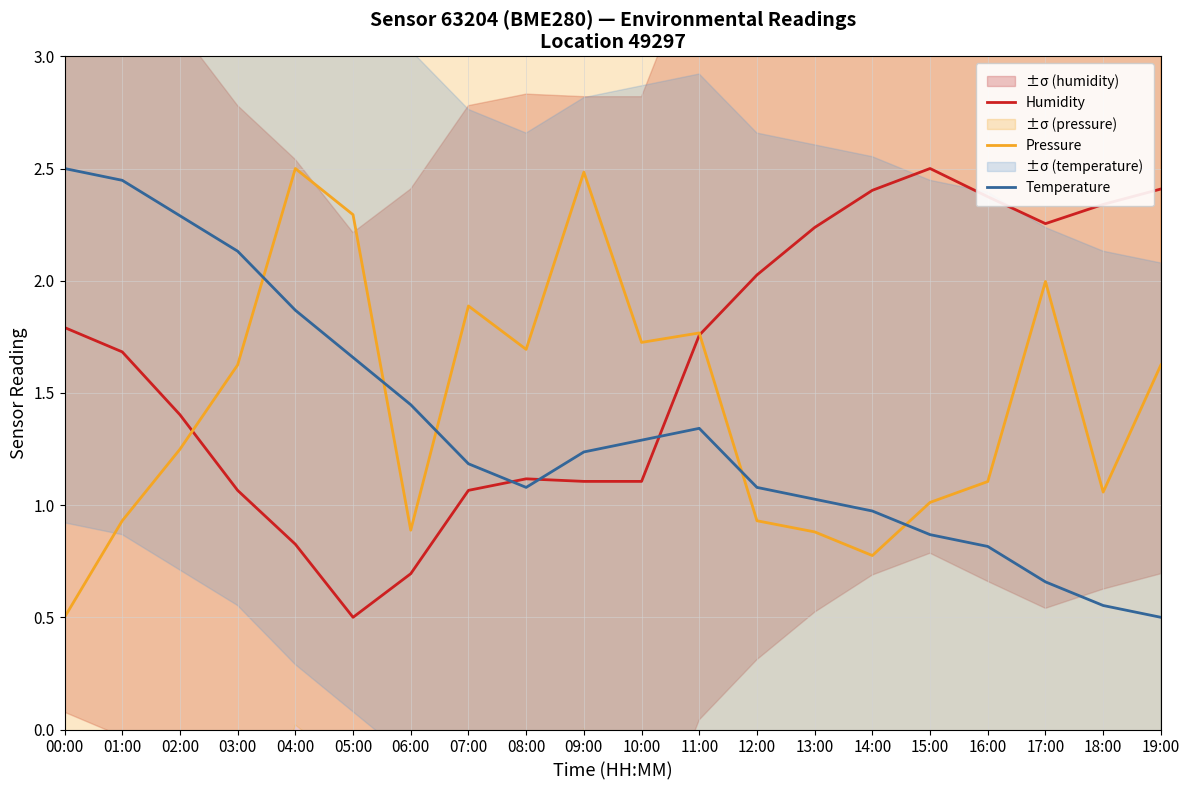

What are all the series names shown in the legend?

Humidity, Pressure, Temperature